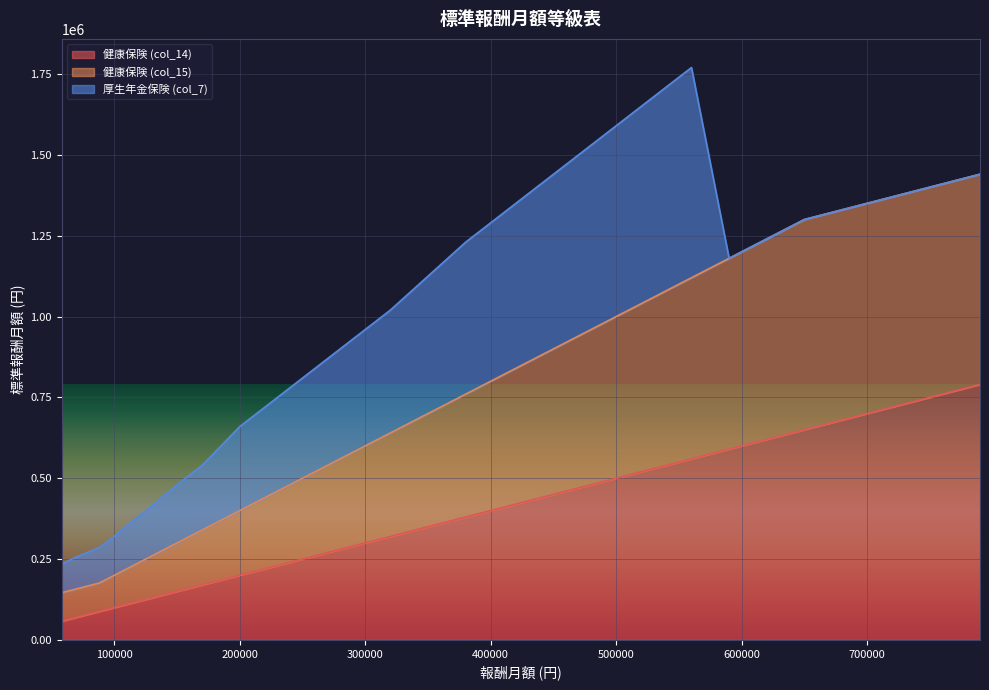

What is the value of the 健康保険 (col_14) point at the 8th from the left?

118000